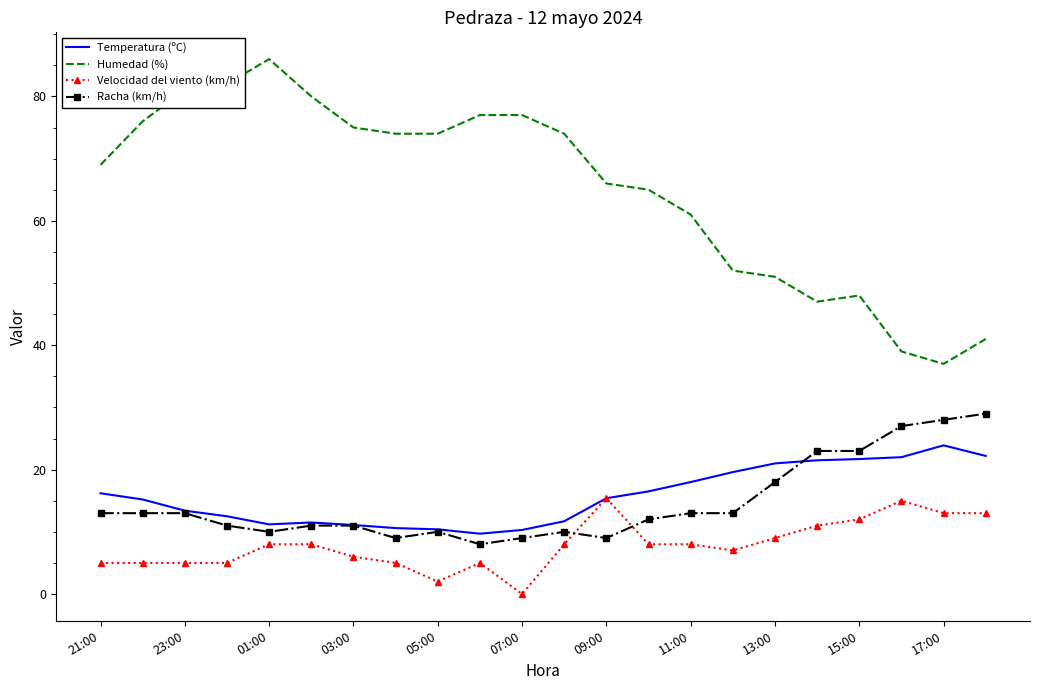

Which series has the widest spread of values?

Humedad (%)